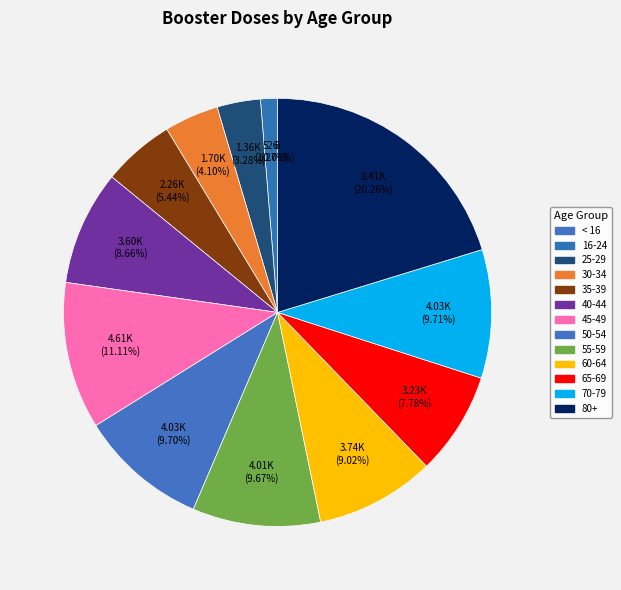

Rank the categories by value from highest to lowest.

80+, 45-49, 70-79, 50-54, 55-59, 60-64, 40-44, 65-69, 35-39, 30-34, 25-29, 16-24, < 16